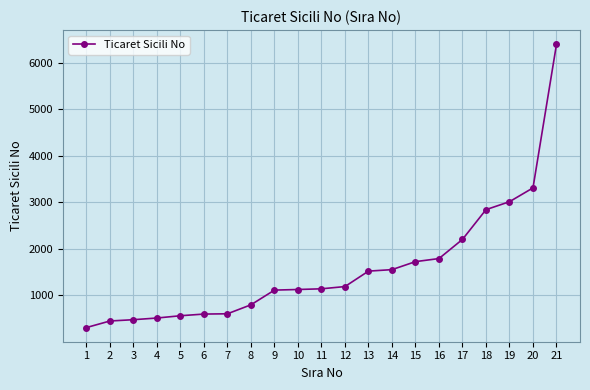

What is the value of the 15th point from the left?

1727